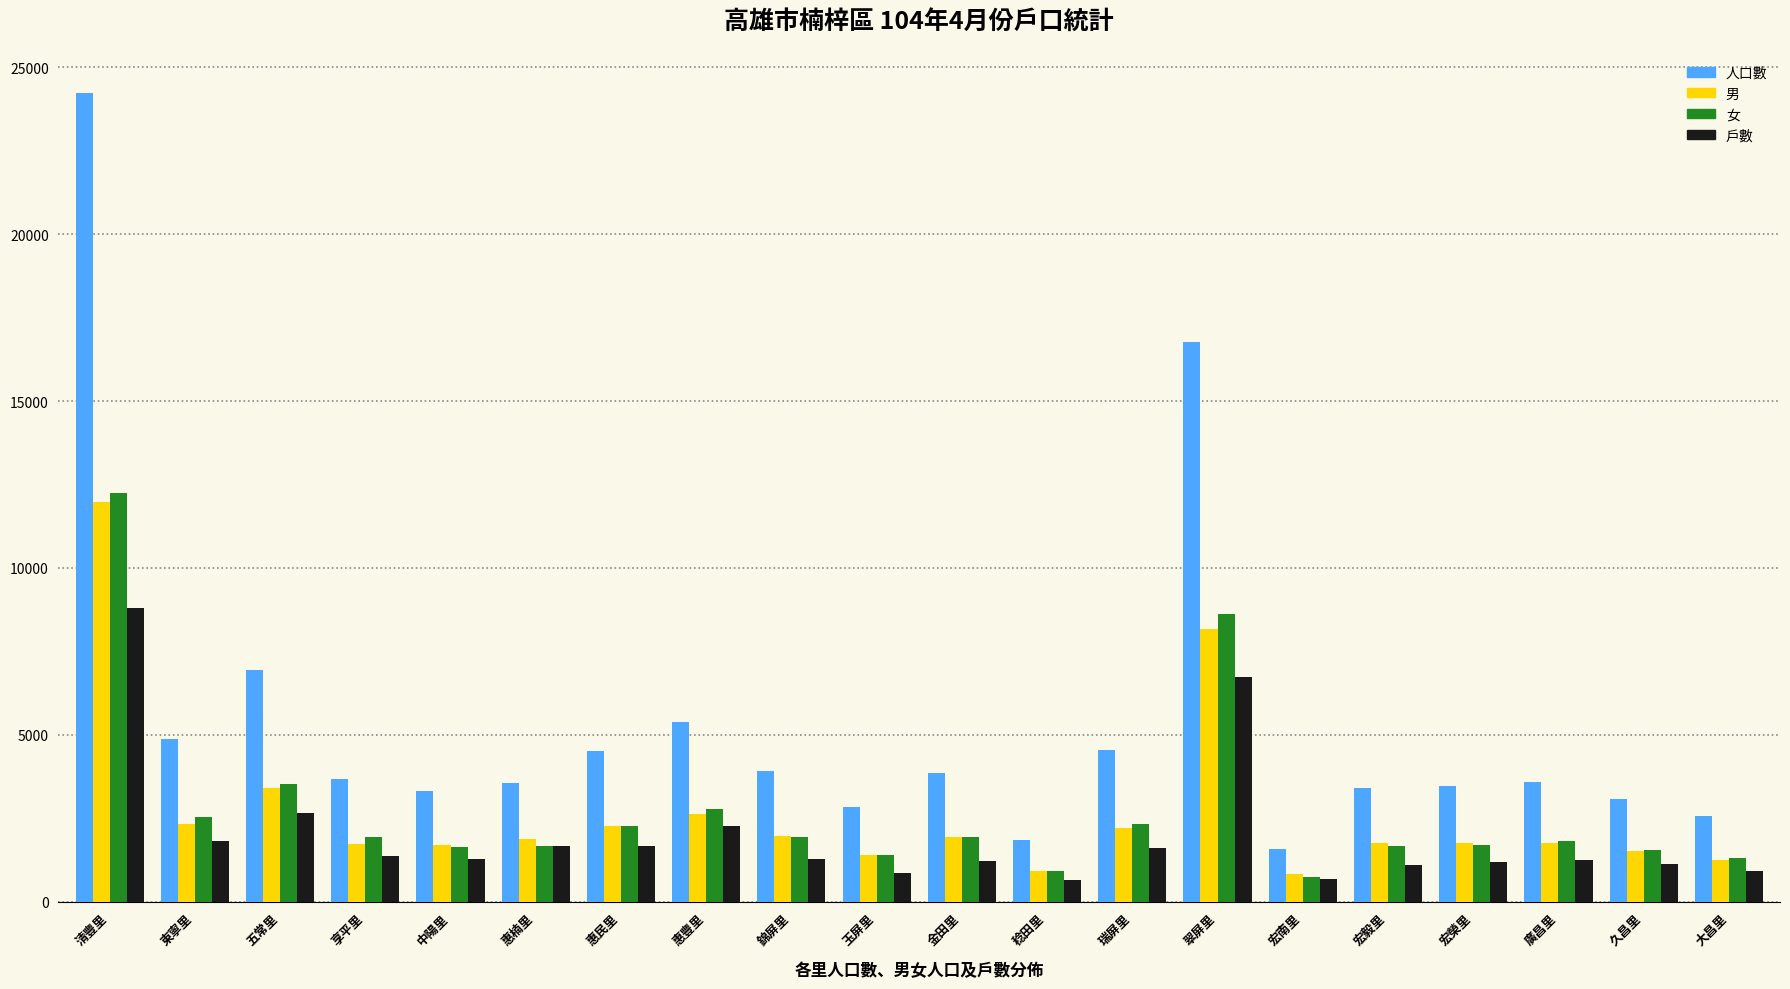

Where does the 人口數 series first go above 3681?

清豐里